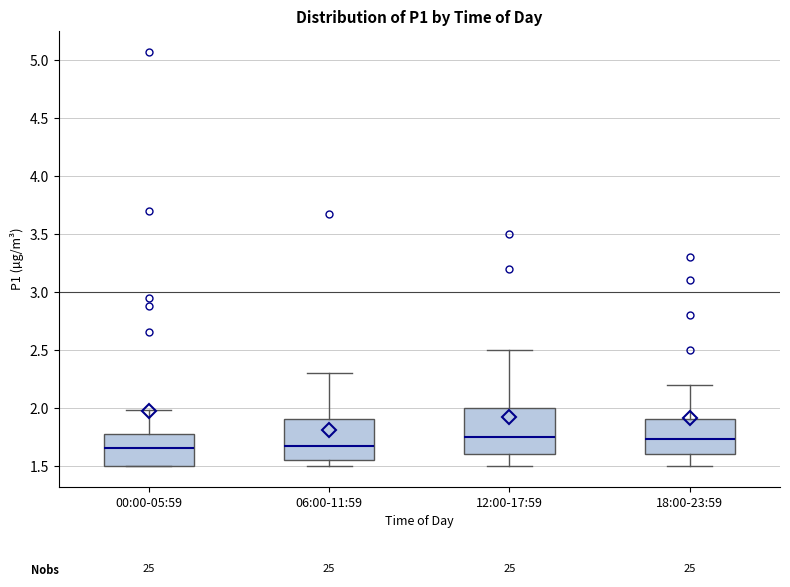

Comparing the boxes themselves (not the whiskers), which one is the tallest?

12:00-17:59